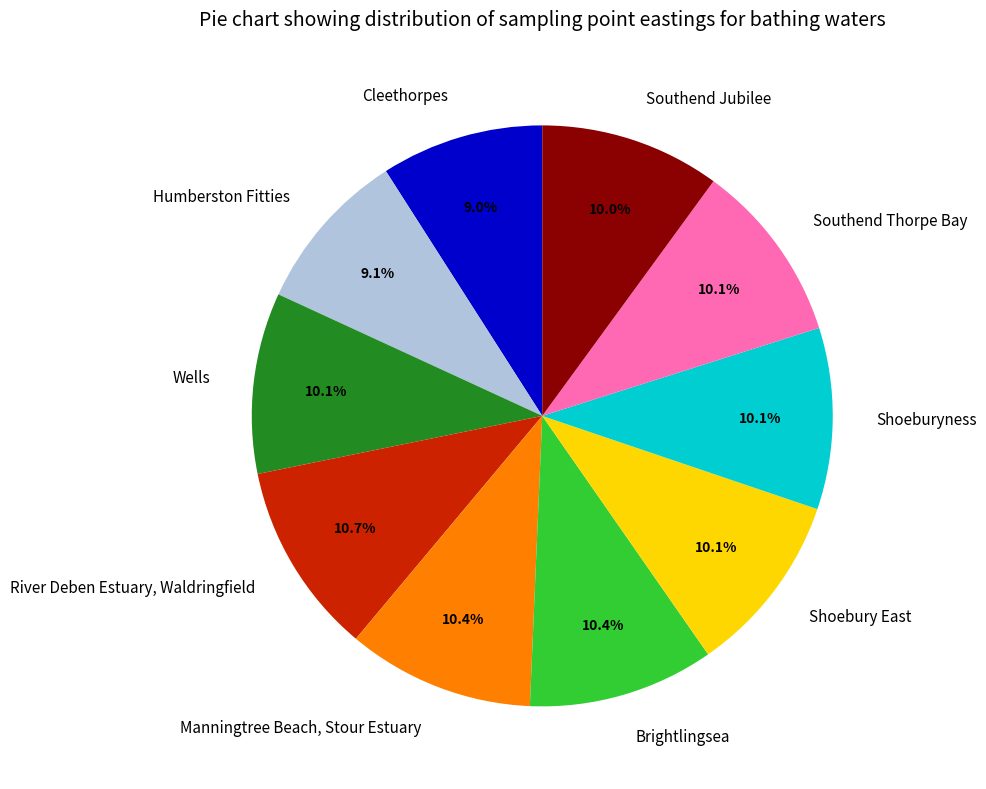

How many segments does this pie chart have?

10